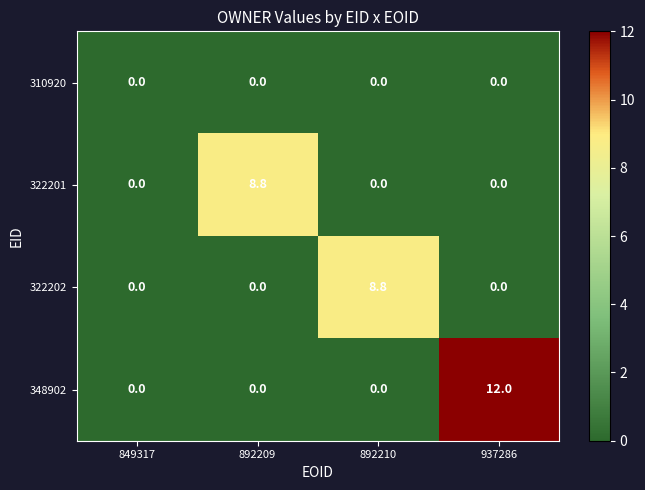

How many data points in 348902 are above 0?

1